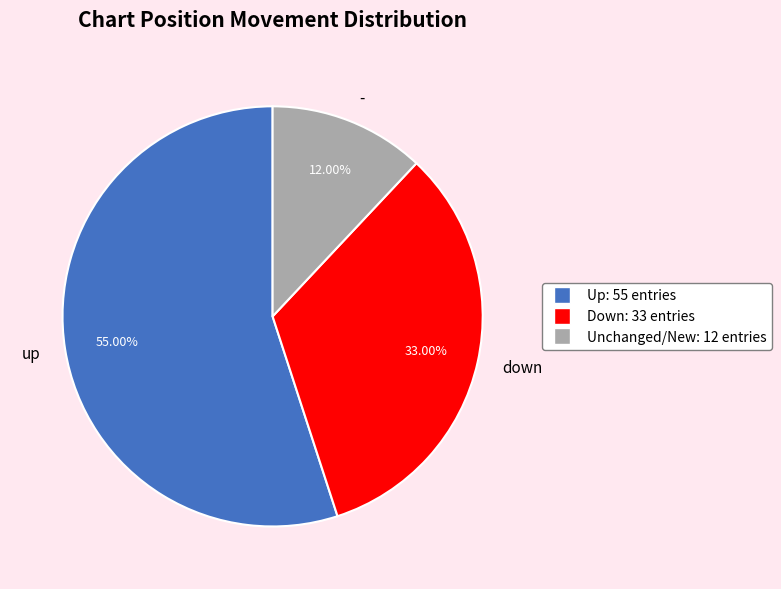

What is the largest slice in the pie chart?

up